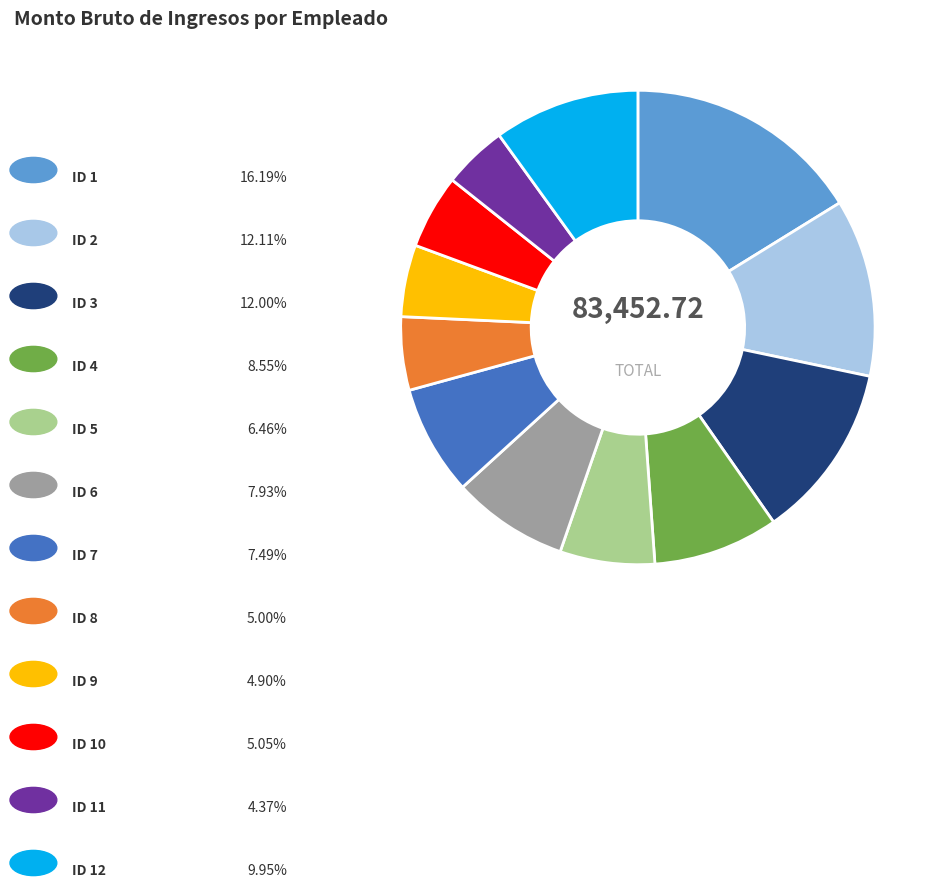

Does any single category account for the majority?

No